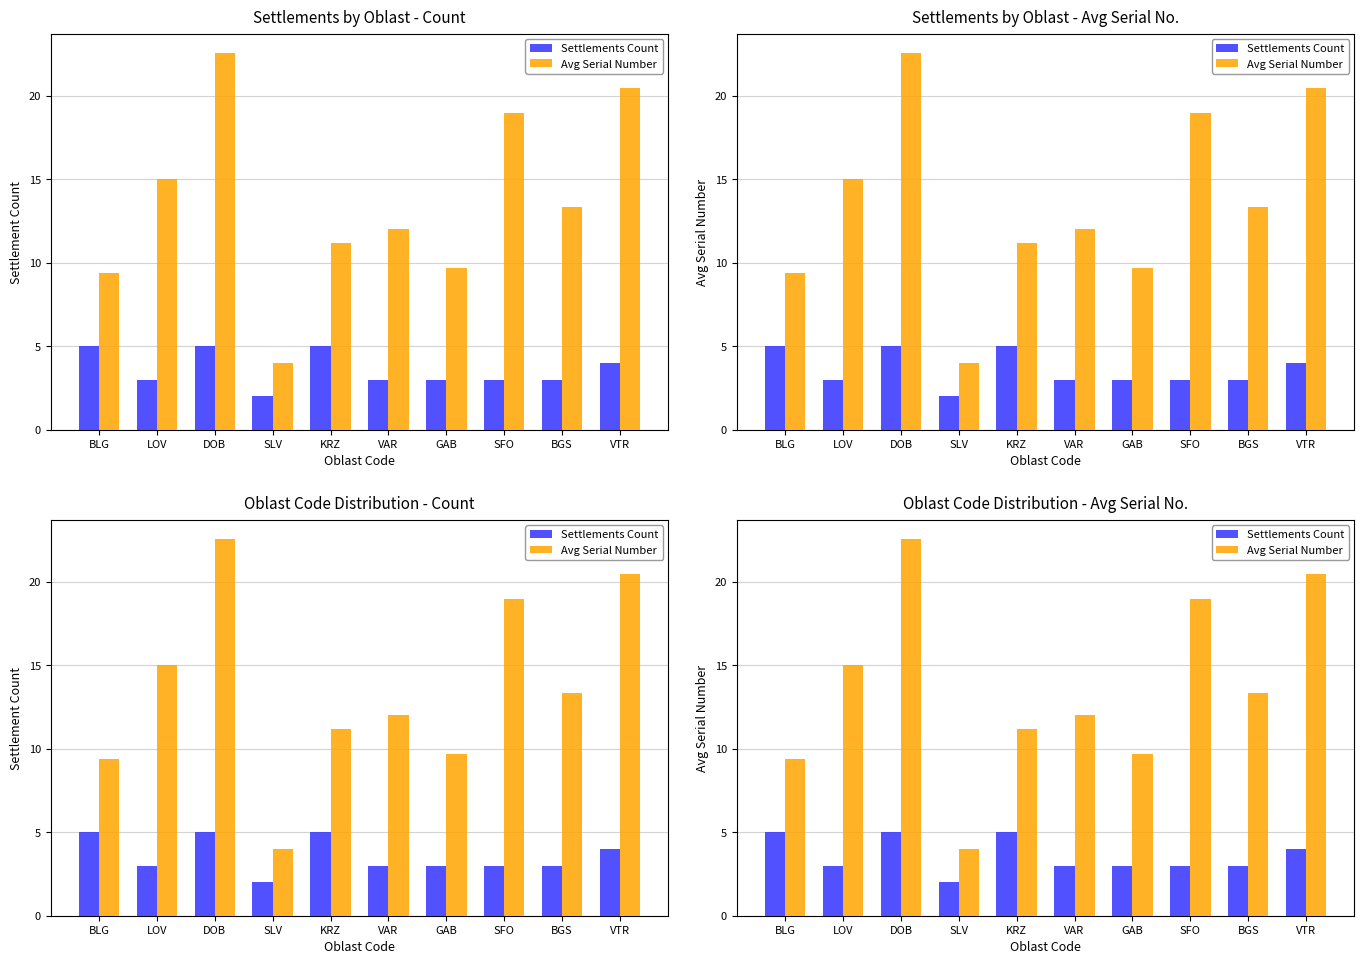

What is the total value across all series at BLG?

14.4